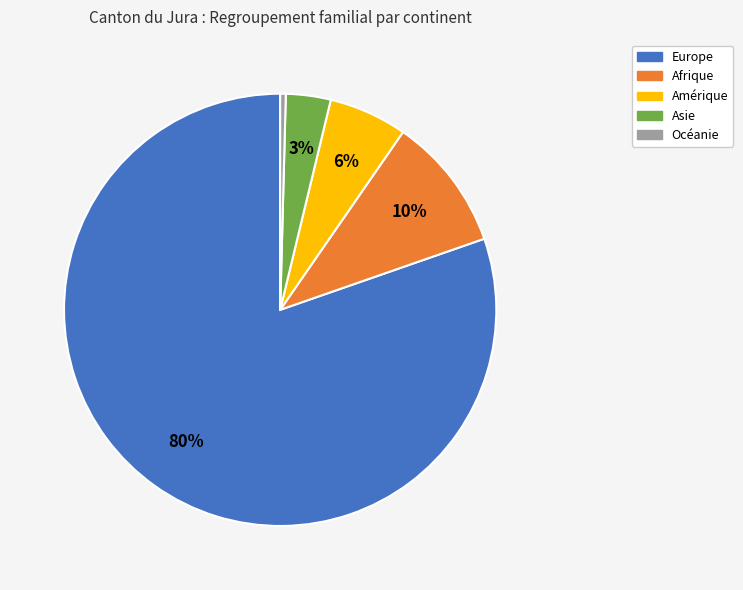

Which category has the biggest portion of the pie?

Europe